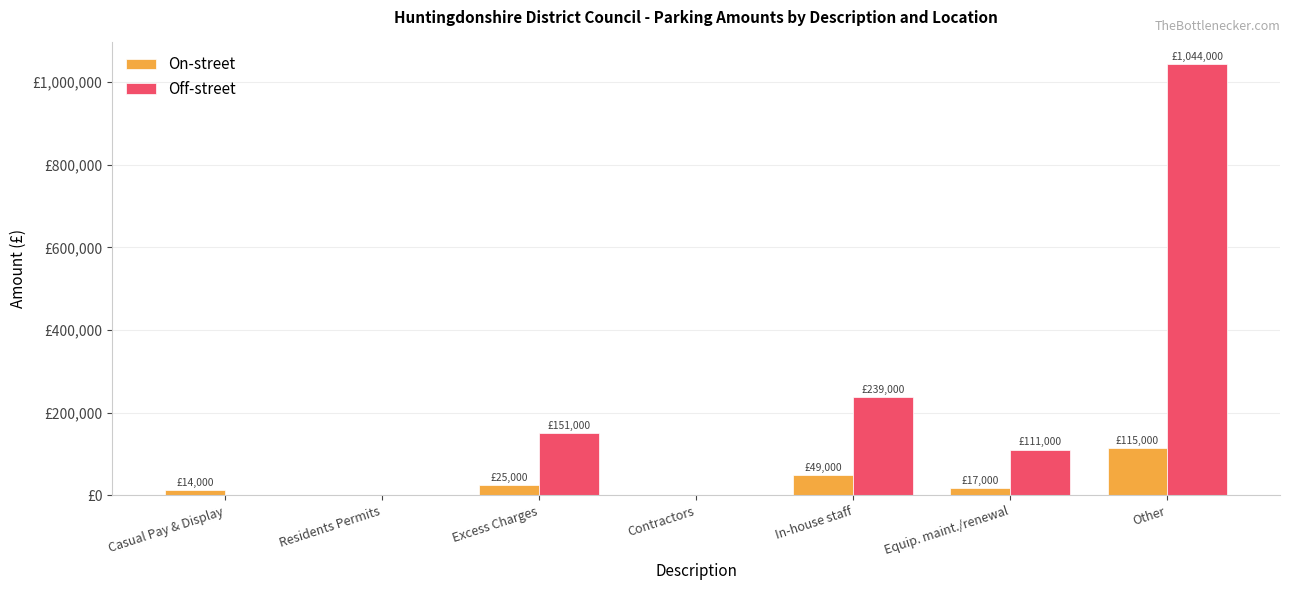

Is it true that On-street equals 49000 at In-house staff?

True